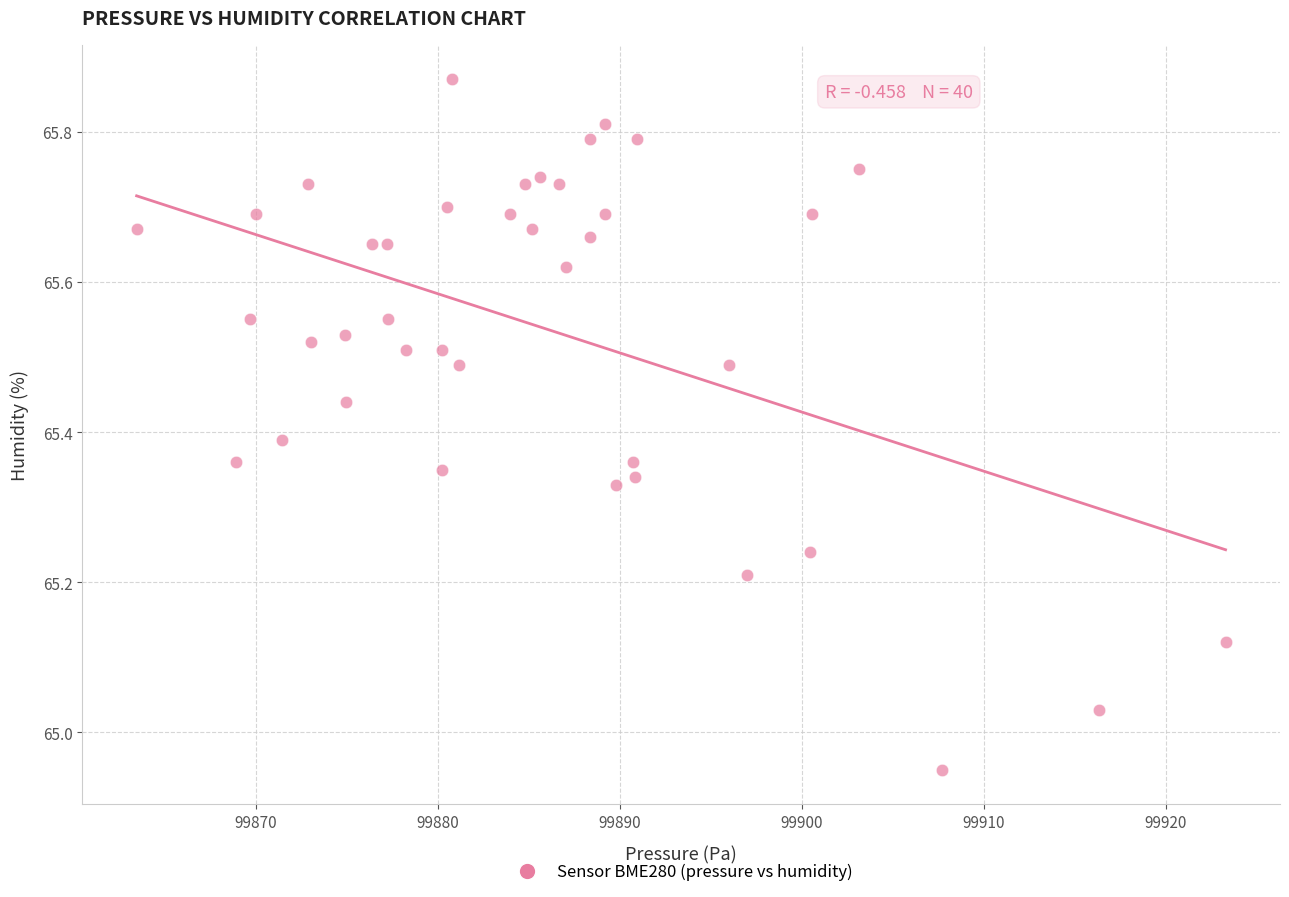

What is the range of Y values (max minus min)?

0.9